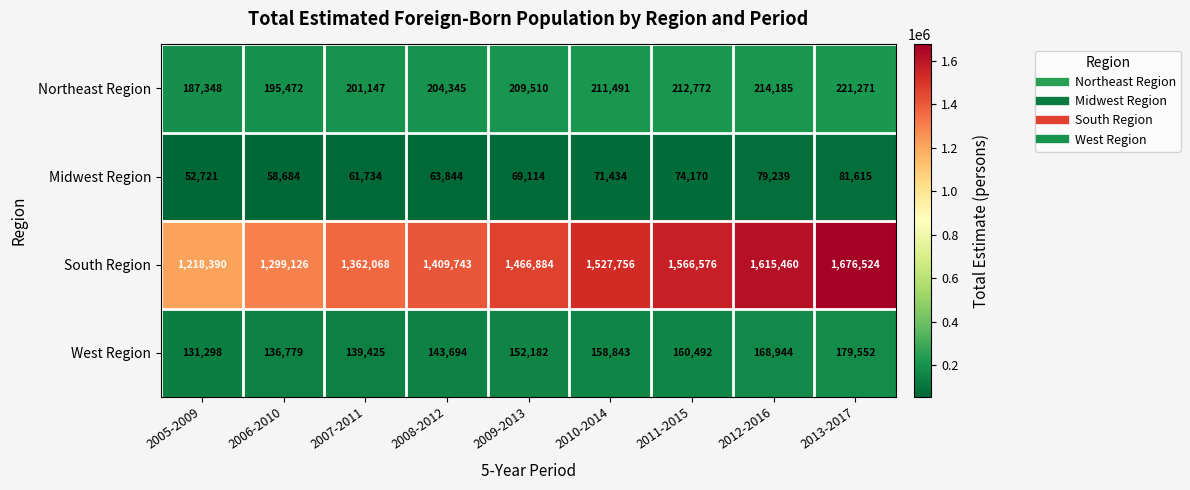

What is the maximum value shown in the chart?

1676524